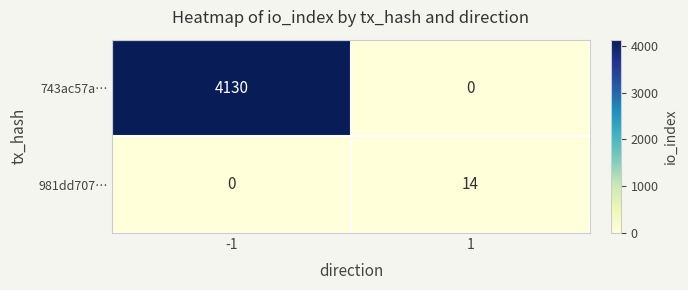

Reading right to left, what are all the values shown in this chart?

743ac57a…: 0	4130
981dd707…: 14	0